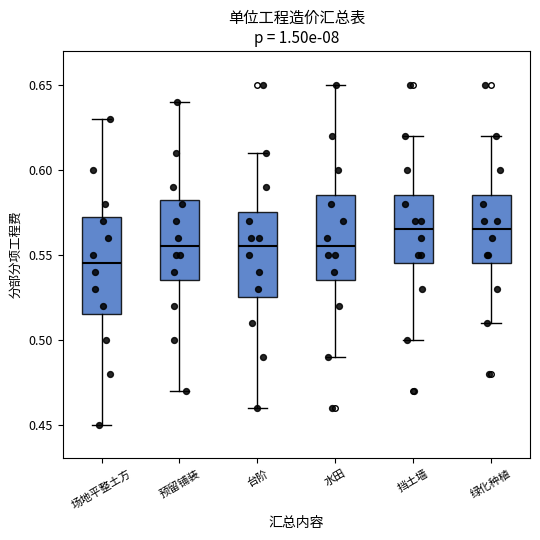

Comparing the boxes themselves (not the whiskers), which one is the tallest?

场地平整土方